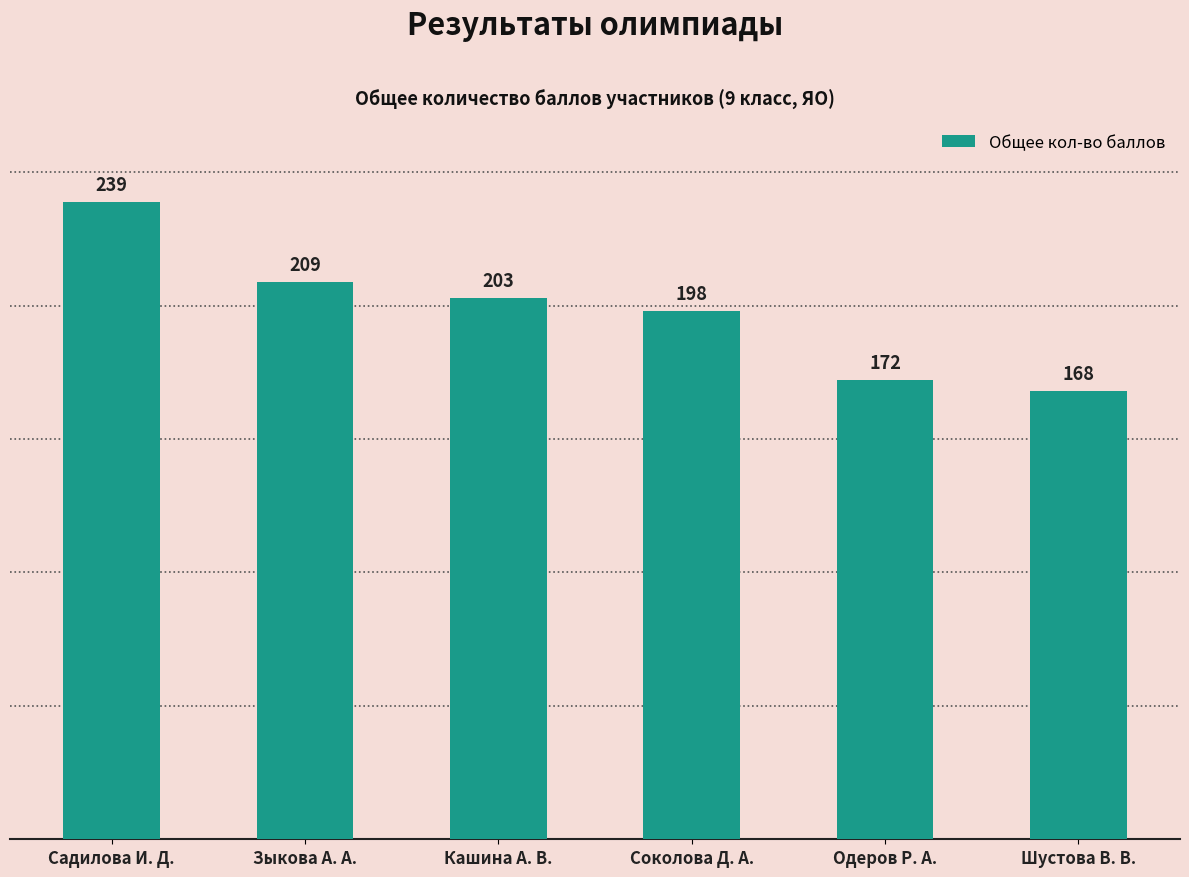

Count the number of categories in the chart.

6